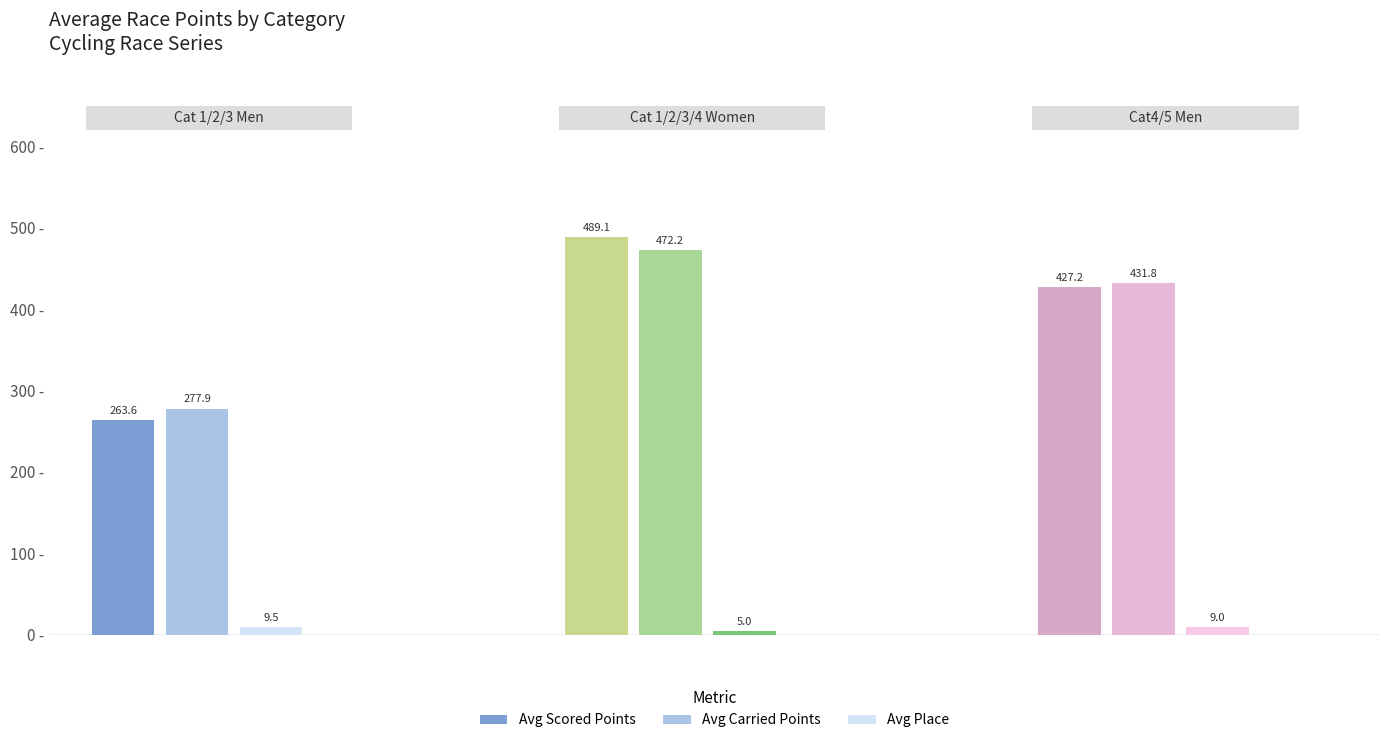

What is the difference between the maximum and second lowest values in the Avg Place series?

0.5